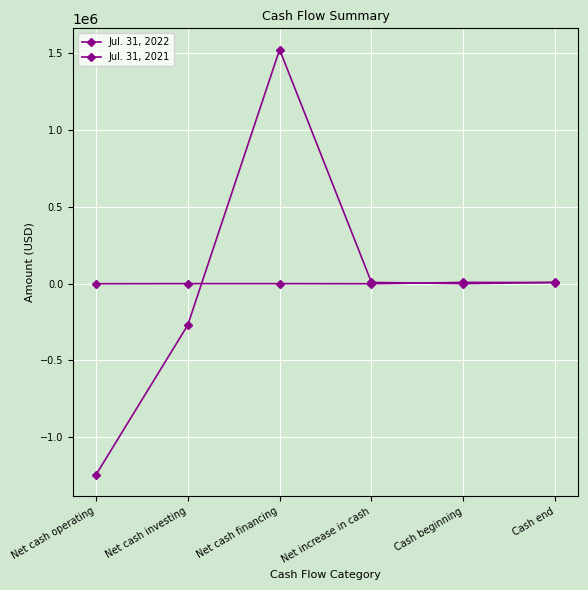

Between which two adjacent categories do Jul. 31, 2022 and Jul. 31, 2021 first intersect?

Net cash investing and Net cash financing